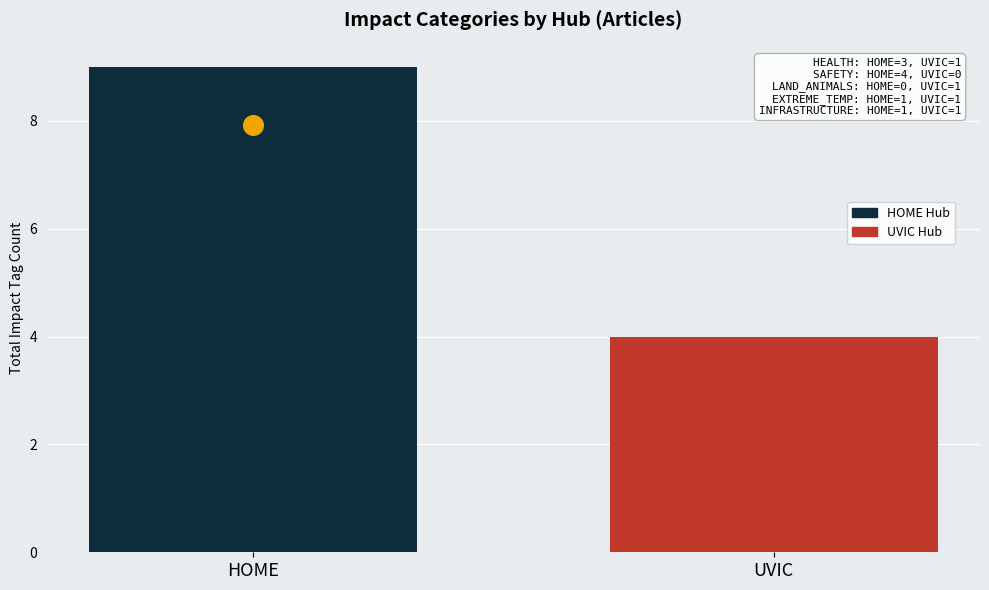

Approximately how many times larger is the value at HOME compared to UVIC?

2.2